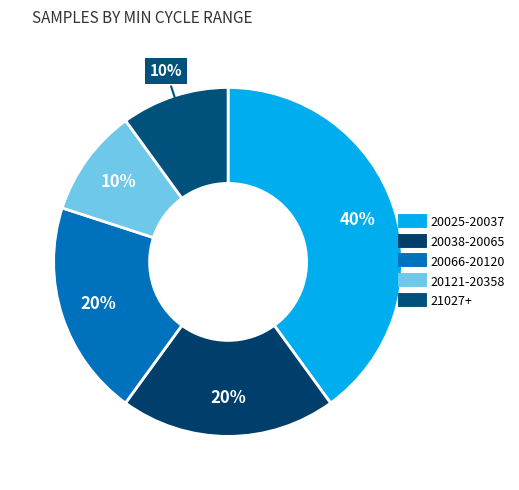

Count the number of slices in the pie.

5